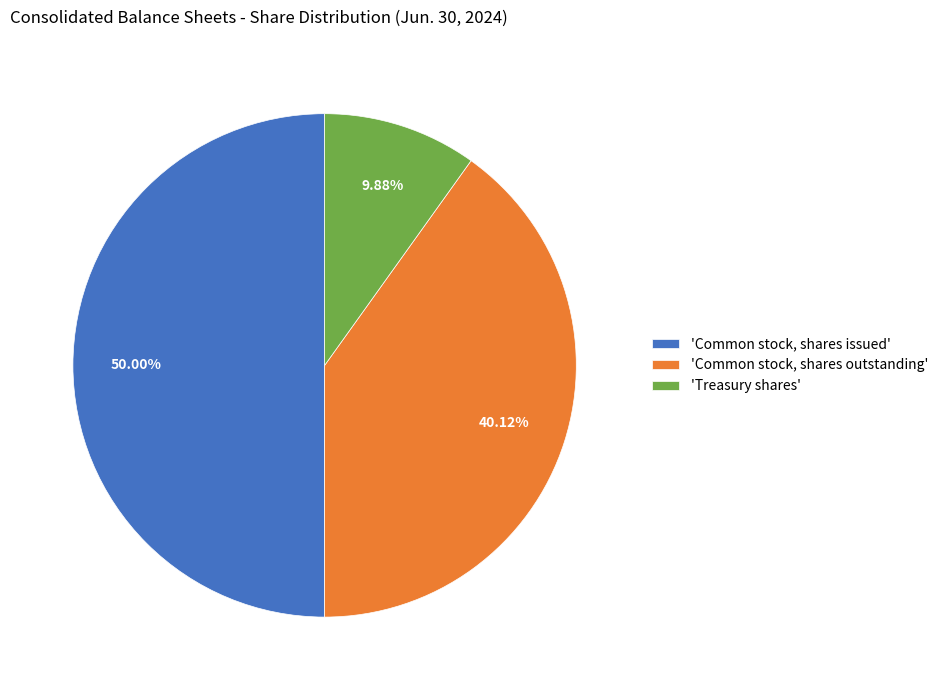

Which slice is the largest?

'Common stock, shares issued'